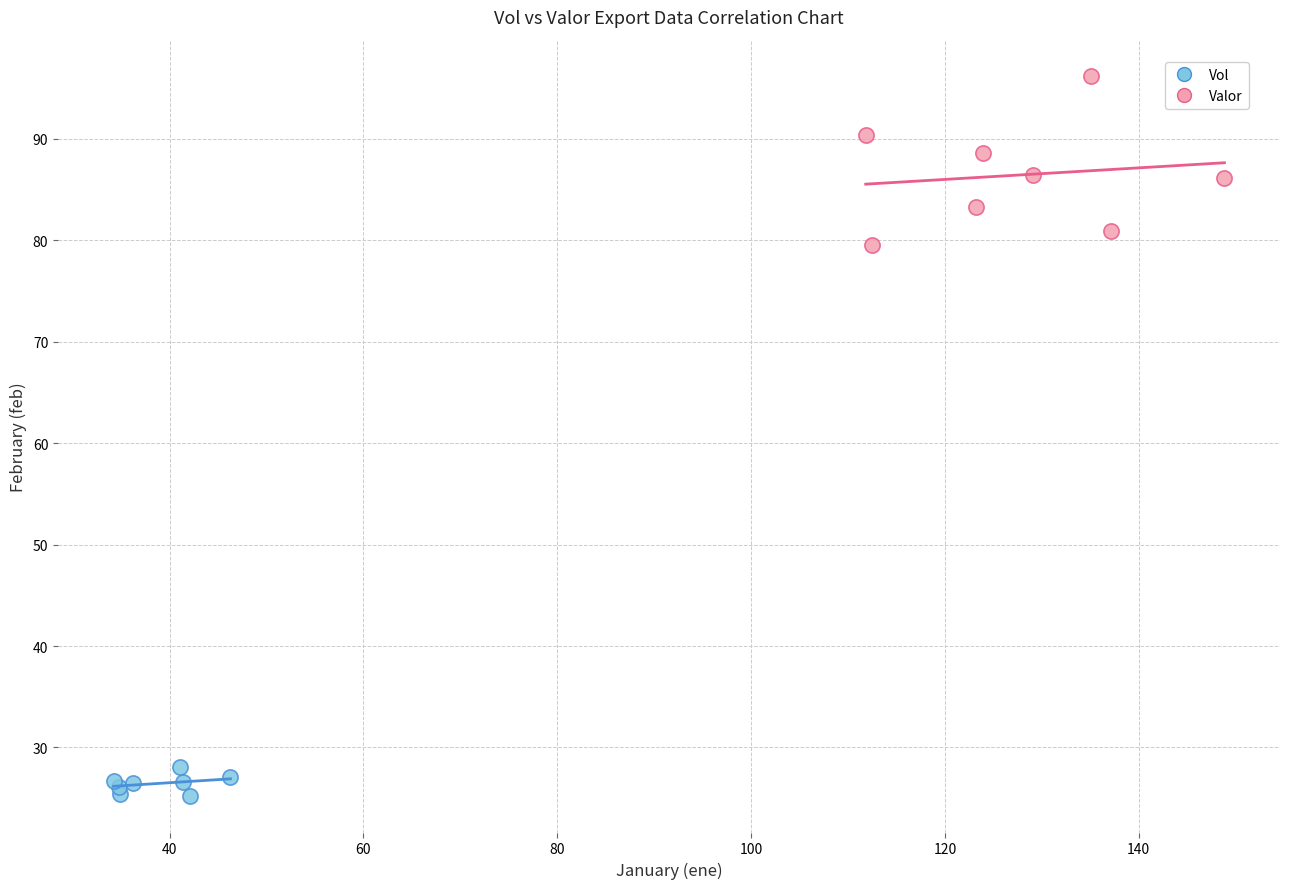

Which series reaches the minimum Y coordinate?

Vol